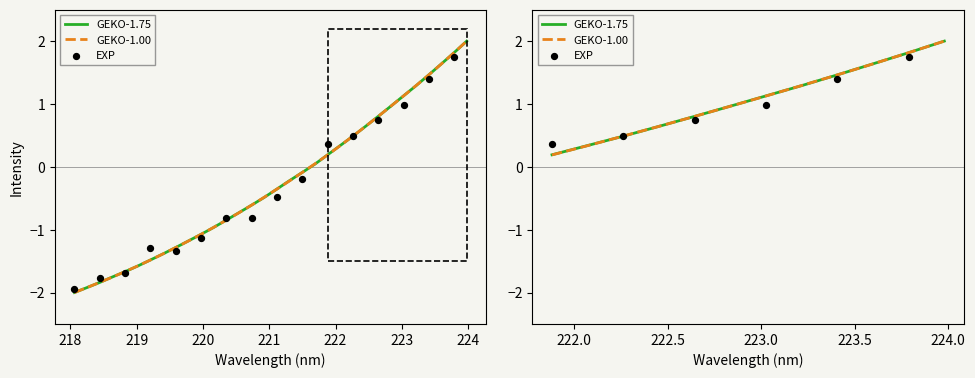

Which has a higher value, 223.9802 or 218.2508?

223.9802